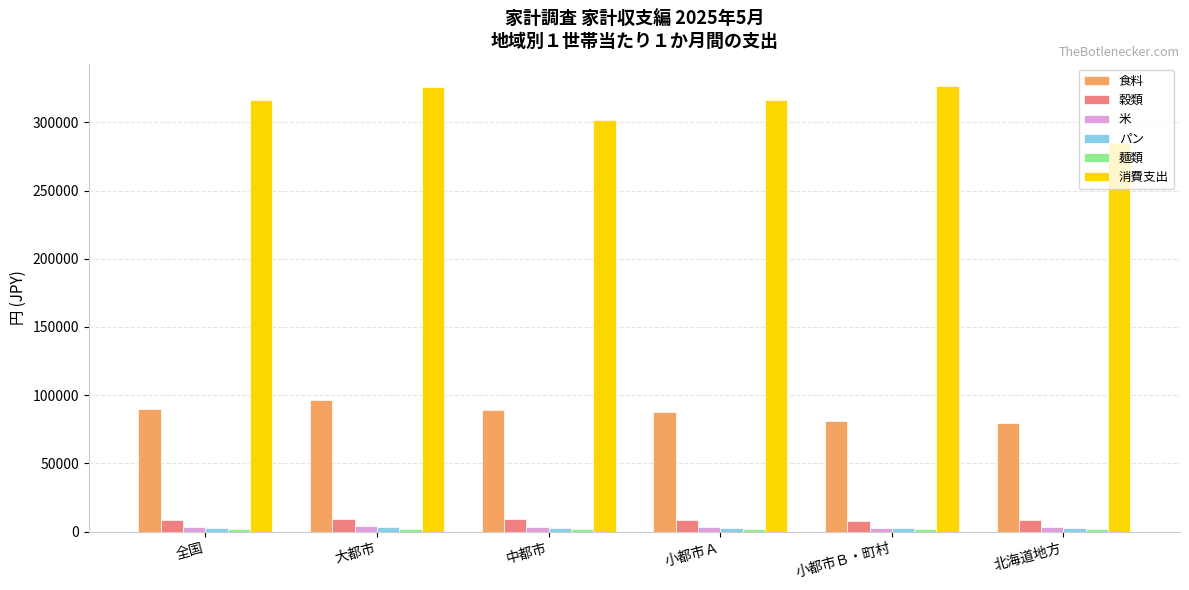

At which category is the sum across all series the highest?

大都市